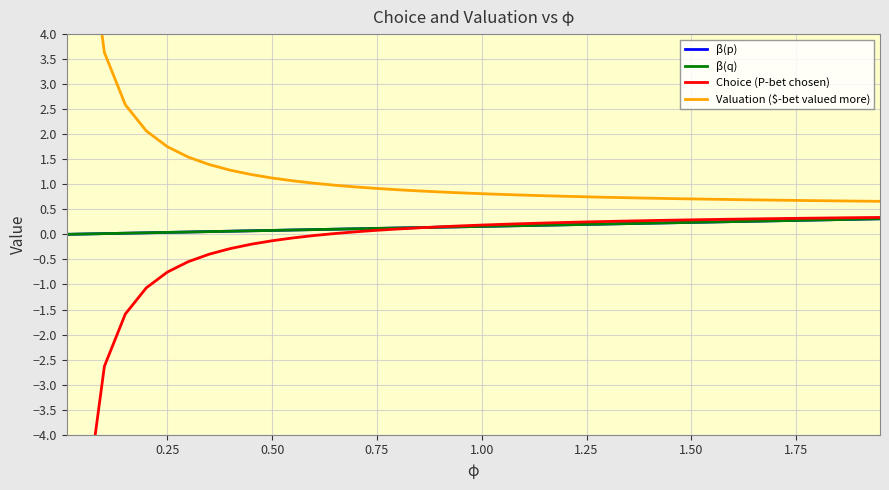

Reading left to right, what are all the values shown in this chart?

β(p): 0.0	0.0	0.0	0.0	0.0	0.0	0.0	0.1	0.1	0.1	0.1	0.1	0.1	0.1	0.1	0.1	0.1	0.1	0.1	0.2	0.2	0.2	0.2	0.2	0.2	0.2	0.2	0.2	0.2	0.2	0.2	0.2	0.3	0.3	0.3	0.3	0.3	0.3	0.3	0.3
β(q): 0.0	0.0	0.0	0.0	0.0	0.0	0.0	0.1	0.1	0.1	0.1	0.1	0.1	0.1	0.1	0.1	0.1	0.1	0.1	0.2	0.2	0.2	0.2	0.2	0.2	0.2	0.2	0.2	0.2	0.2	0.2	0.2	0.3	0.3	0.3	0.3	0.3	0.3	0.3	0.3
Choice (P-bet chosen): -30.8	-5.8	-2.6	-1.6	-1.1	-0.8	-0.5	-0.4	-0.3	-0.2	-0.1	-0.1	-0.0	0.0	0.1	0.1	0.1	0.1	0.2	0.2	0.2	0.2	0.2	0.2	0.2	0.2	0.3	0.3	0.3	0.3	0.3	0.3	0.3	0.3	0.3	0.3	0.3	0.3	0.3	0.3
Valuation ($-bet valued more): 31.8	6.8	3.6	2.6	2.1	1.8	1.5	1.4	1.3	1.2	1.1	1.1	1.0	1.0	0.9	0.9	0.9	0.9	0.8	0.8	0.8	0.8	0.8	0.8	0.8	0.8	0.7	0.7	0.7	0.7	0.7	0.7	0.7	0.7	0.7	0.7	0.7	0.7	0.7	0.7